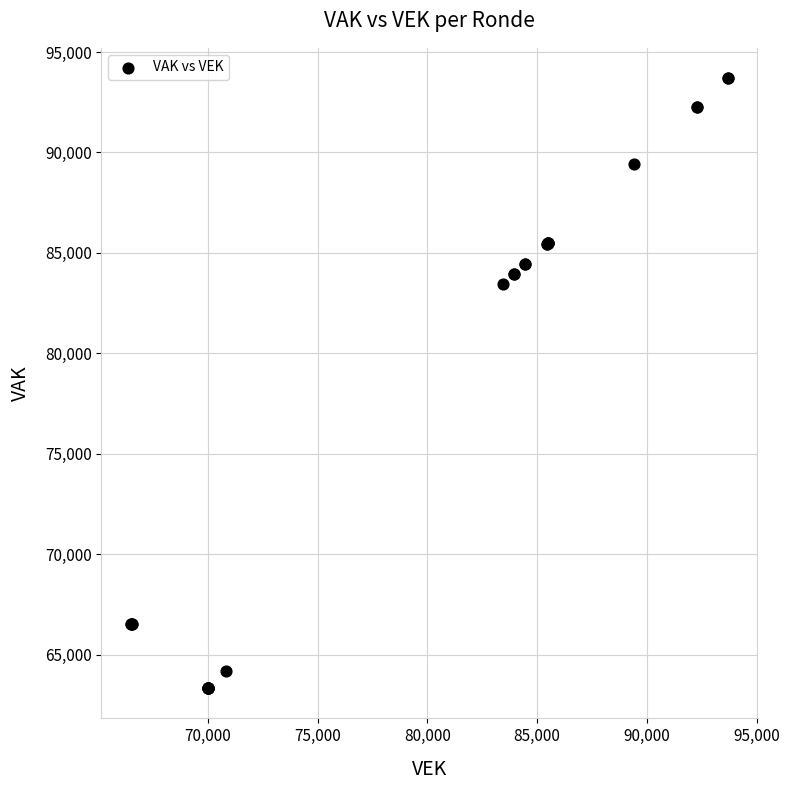

What Y value in the scatter plot is closest to 78516?

83428